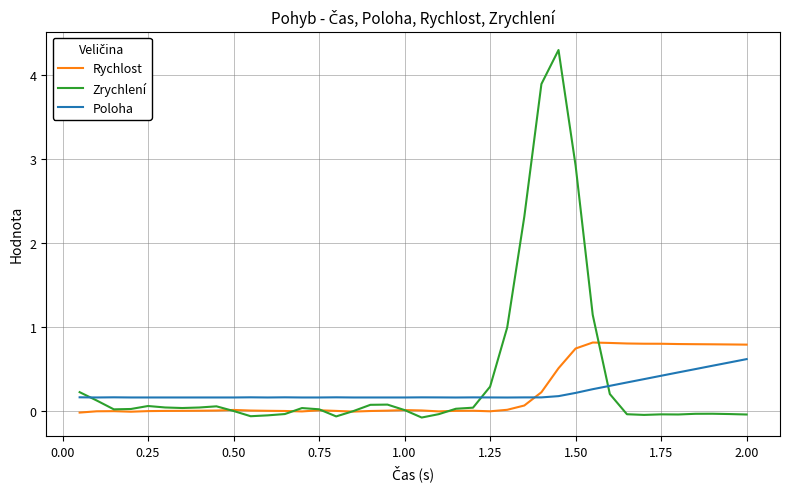

How many distinct data groups are displayed?

3